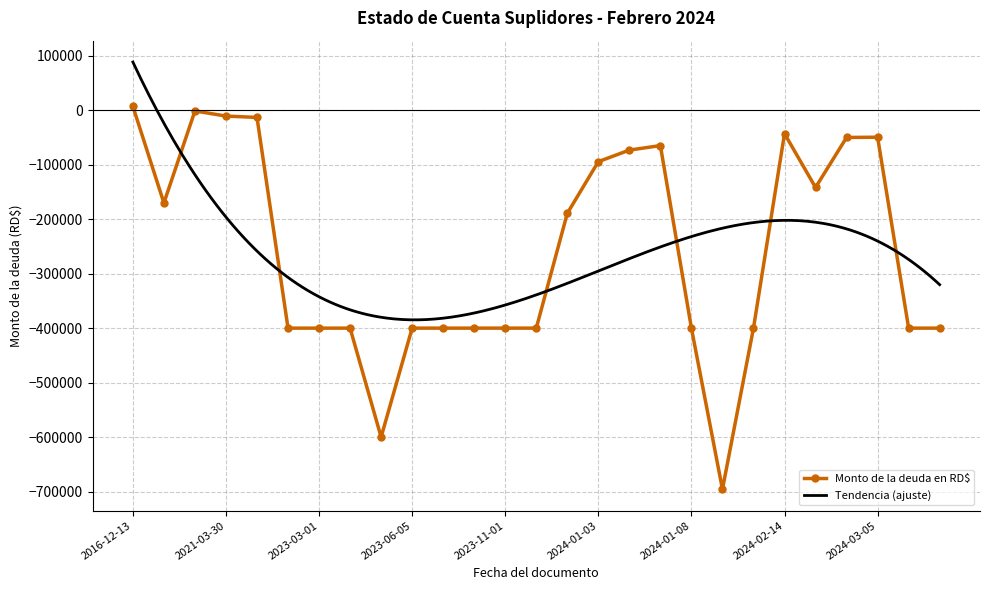

How many categories are shown in the chart?

27